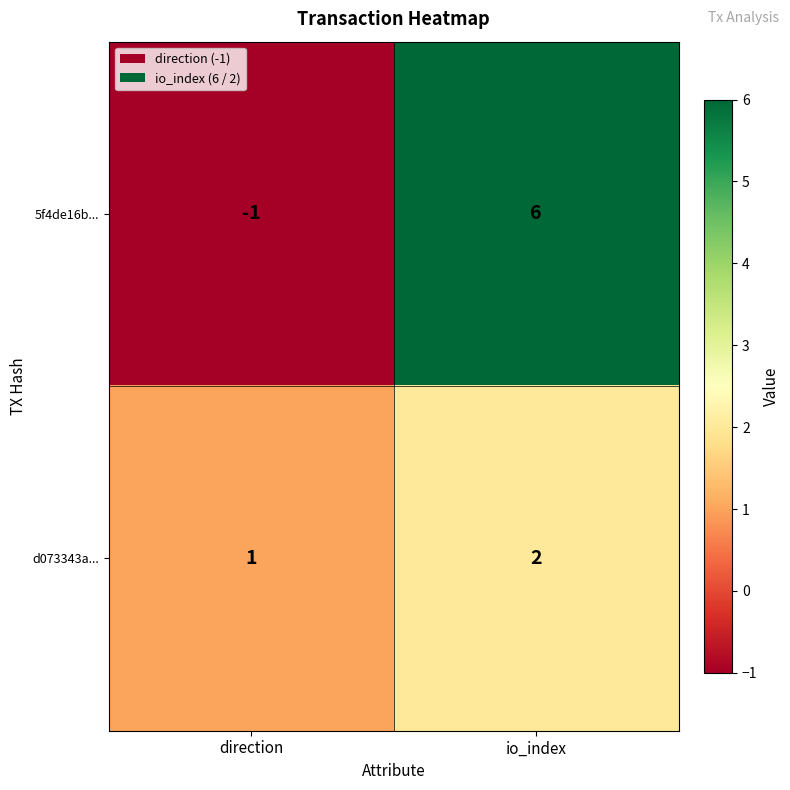

True or false: d073343a... has a value of 4 at io_index.

False